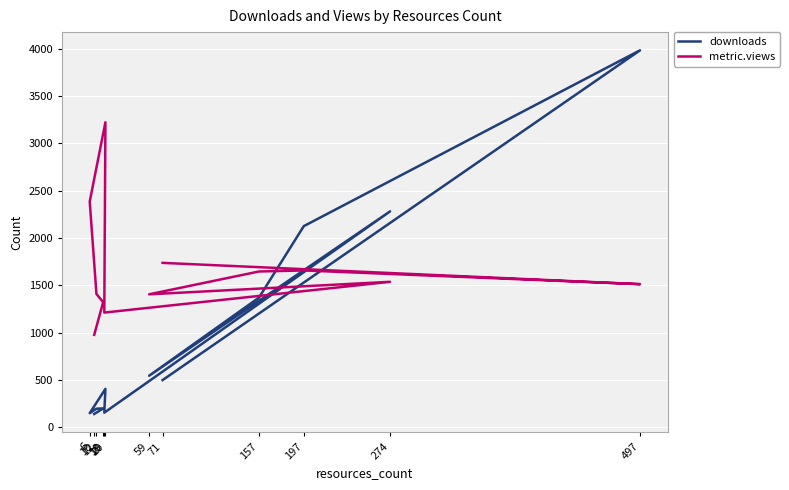

What is the minimum value shown in the chart?

141